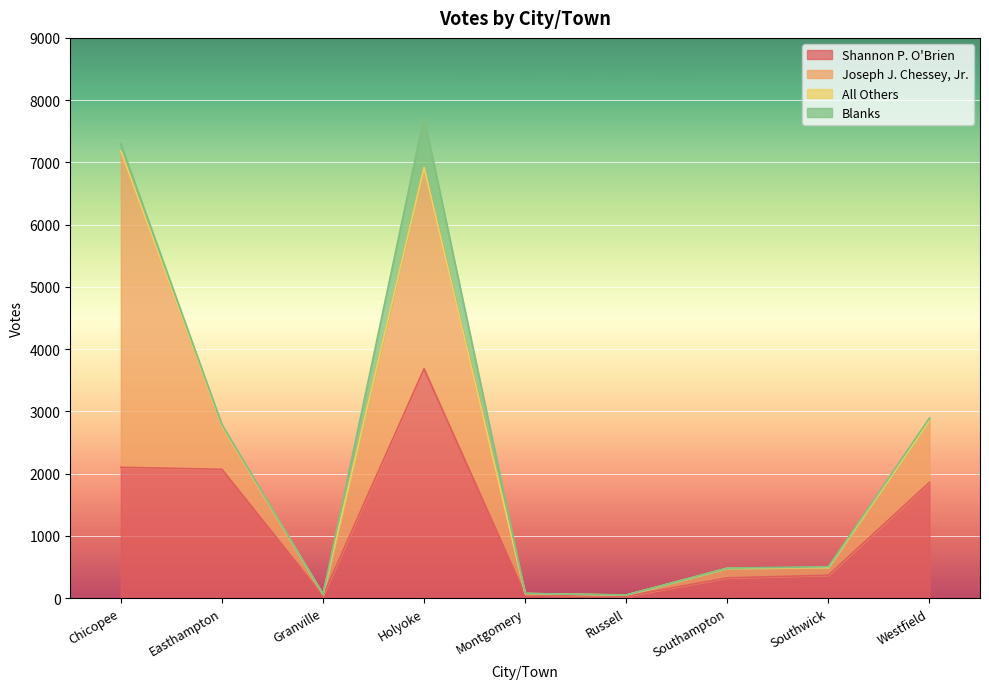

Reading left to right, what are all the values shown in this chart?

Shannon P. O'Brien: 2101	2069	38	3684	57	29	325	367	1859
Joseph J. Chessey, Jr.: 5076	695	20	3234	16	19	154	125	989
All Others: 8	0	0	0	0	0	0	0	1
Blanks: 113	23	2	804	1	2	3	12	44